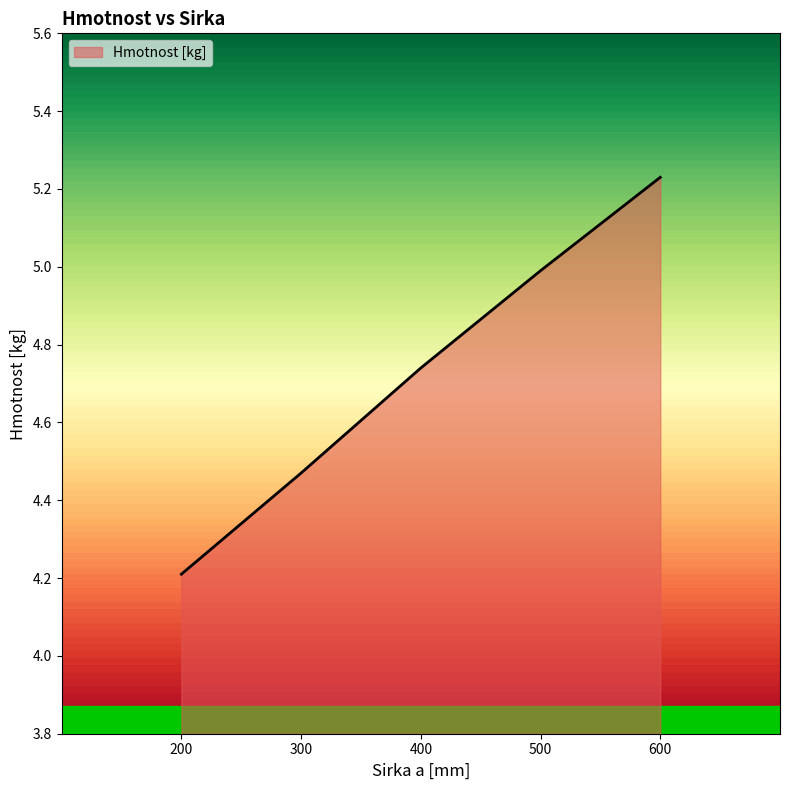

List the labels in order of value, largest first.

600, 500, 400, 300, 200